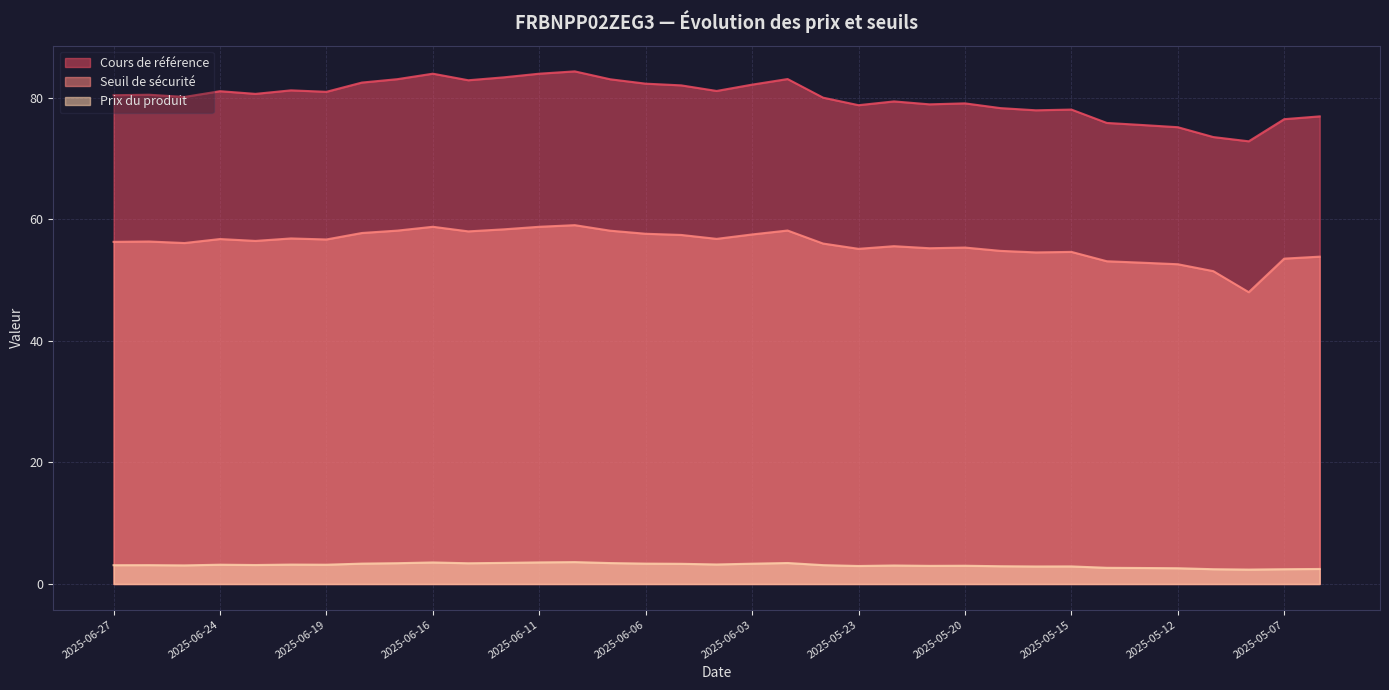

What is the difference between the highest and lowest values at 2025-05-09?

71.1